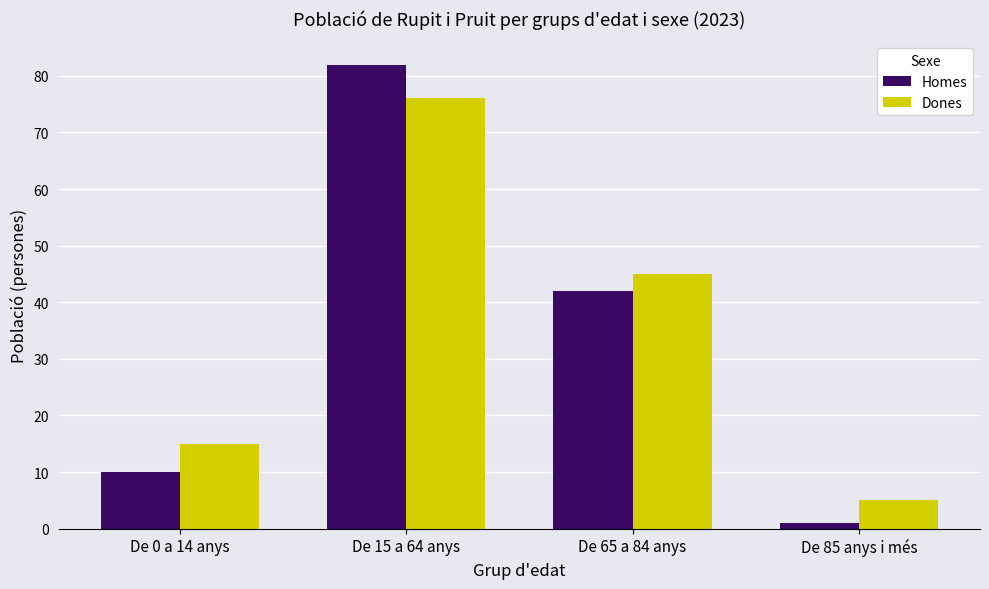

Is the value of Homes at De 0 a 14 anys greater than the value of Dones at De 0 a 14 anys?

No